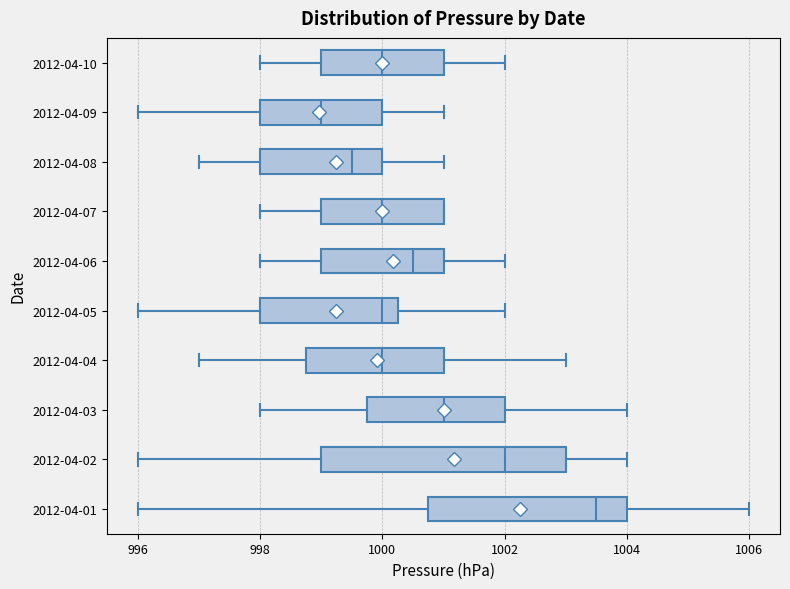

Reading bottom to top, transcribe this box plot: for each box, give where its median line is, the range the box spans, and where its two whiskers end, as read against the x-axis. The values are not printed on the chart, so give them approximately, as read against the axis.

2012-04-01: median 1003.6, box 1000.8 to 1004.0, whiskers 996.0 to 1006.0
2012-04-02: median 1002.0, box 999.0 to 1003.0, whiskers 996.0 to 1004.0
2012-04-03: median 1001.0, box 999.8 to 1002.0, whiskers 998.0 to 1004.0
2012-04-04: median 1000.0, box 998.8 to 1001.0, whiskers 997.0 to 1003.0
2012-04-05: median 1000.0, box 998.0 to 1000.2, whiskers 996.0 to 1002.0
2012-04-06: median 1000.6, box 999.0 to 1001.0, whiskers 998.0 to 1002.0
2012-04-07: median 1000.0, box 999.0 to 1001.0, whiskers 998.0 to 1001.0
2012-04-08: median 999.6, box 998.0 to 1000.0, whiskers 997.0 to 1001.0
2012-04-09: median 999.0, box 998.0 to 1000.0, whiskers 996.0 to 1001.0
2012-04-10: median 1000.0, box 999.0 to 1001.0, whiskers 998.0 to 1002.0